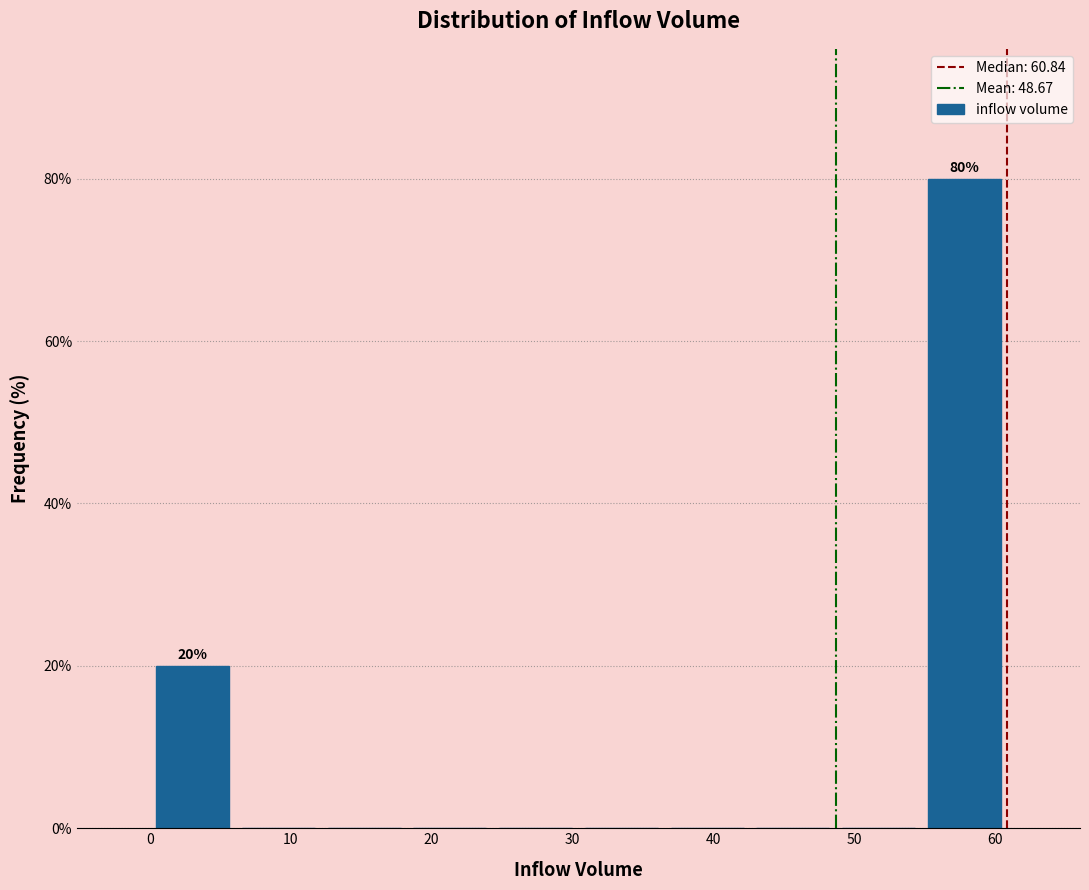

Which range on the x-axis has the tallest bar?

55 to 61